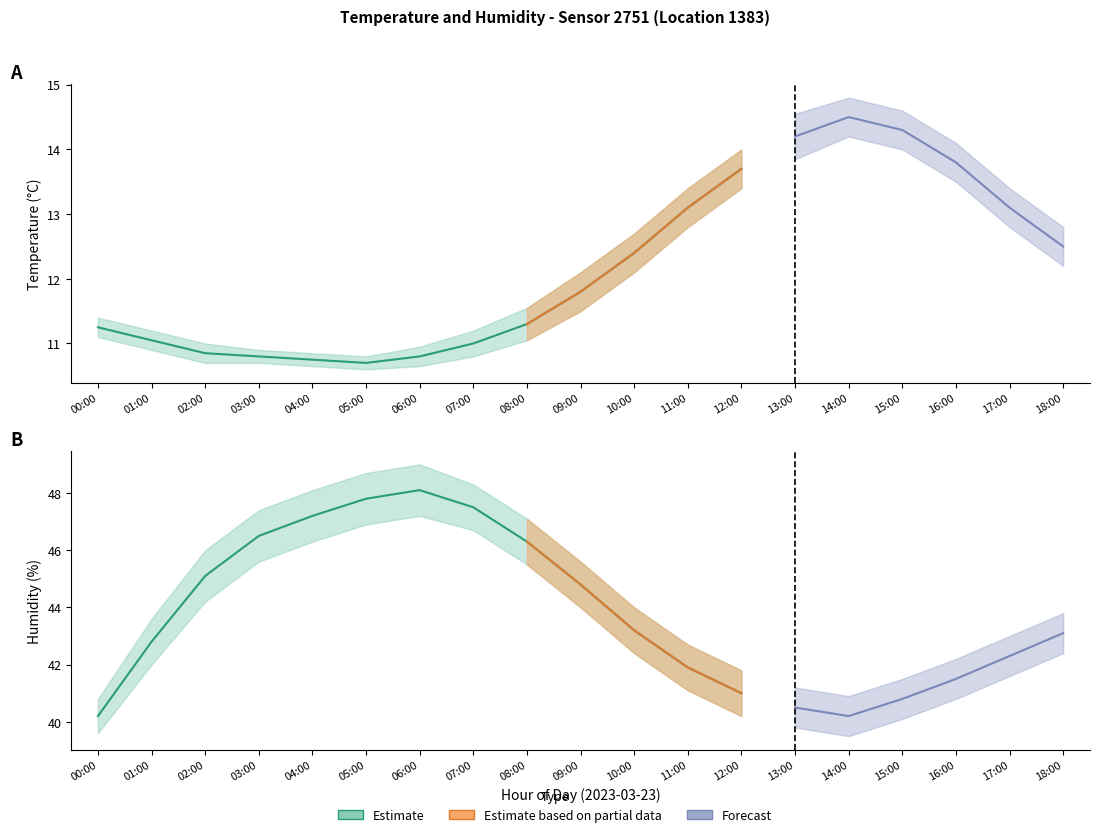

True or false: temperature_upper and humidity_upper cross at least once.

False